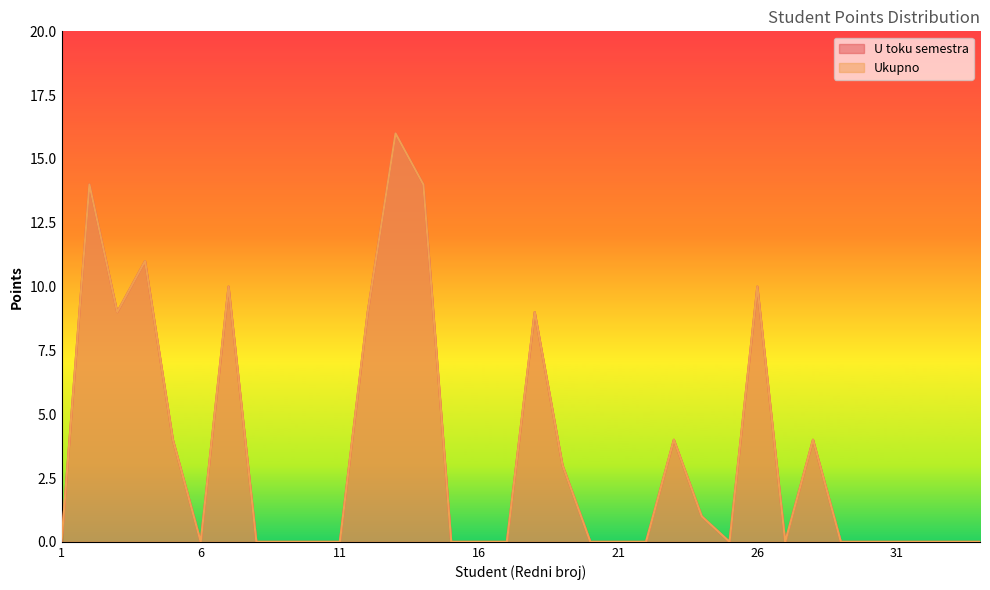

What is the total value across all series at 7?

20